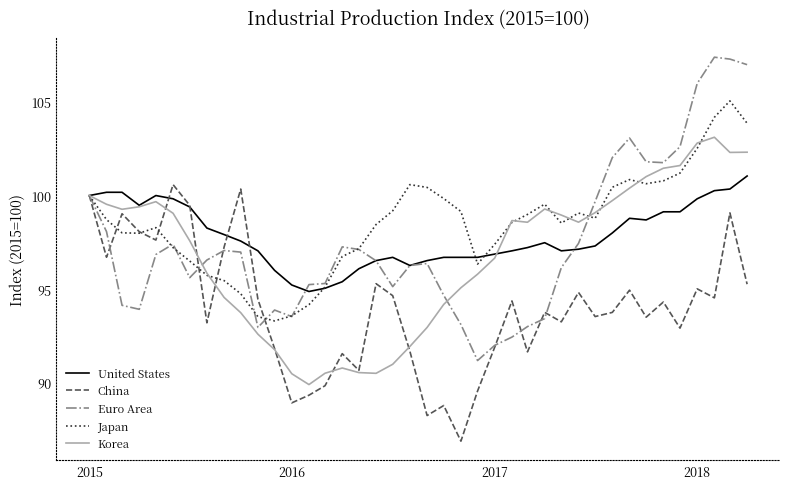

What is the highest value of the China series?

100.6